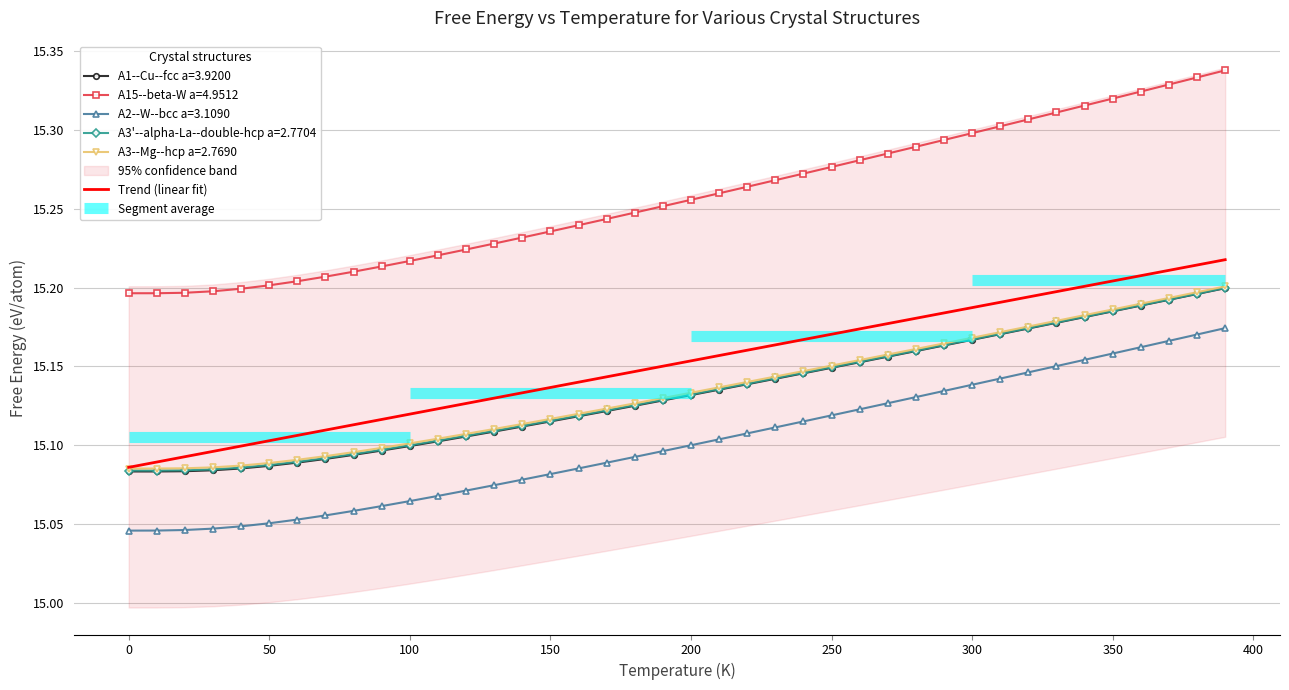

True or false: A15--beta-W a=4.9512 and A3--Mg--hcp a=2.7690 intersect in this chart.

False